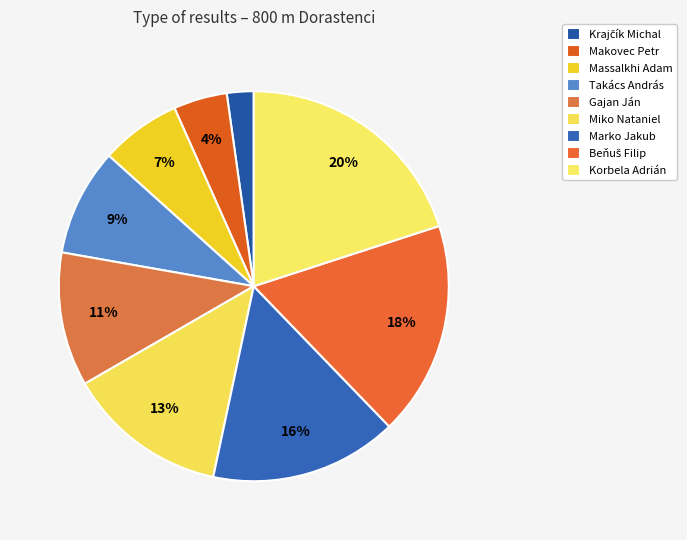

Count the number of slices in the pie.

9